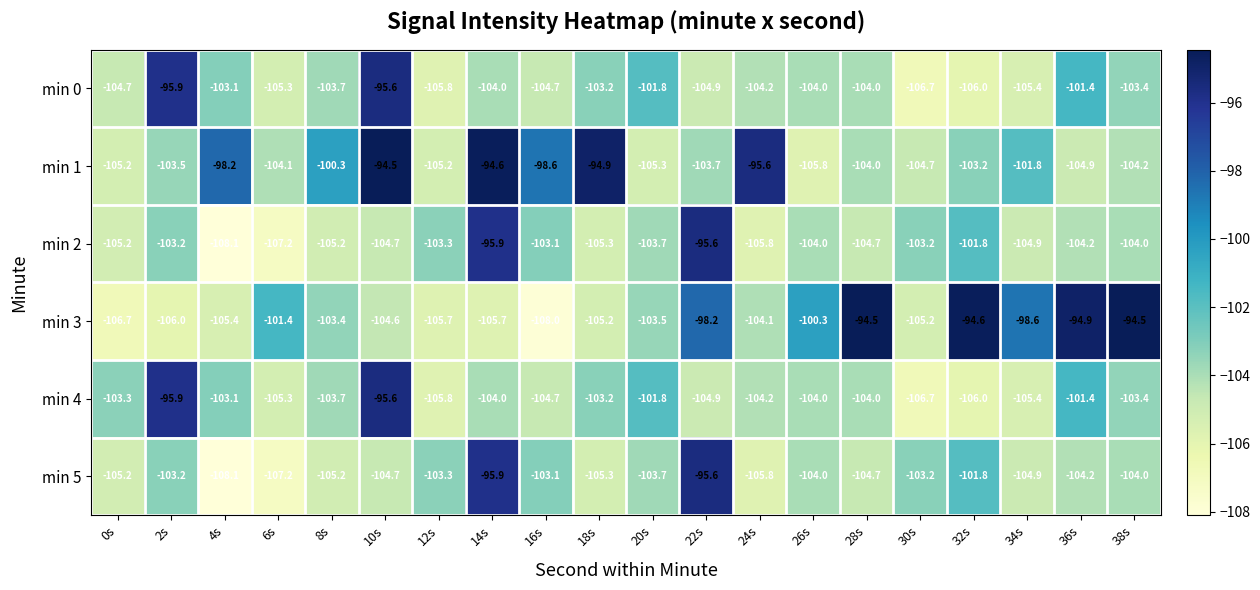

Read the min 2 value at 8s.

-105.2